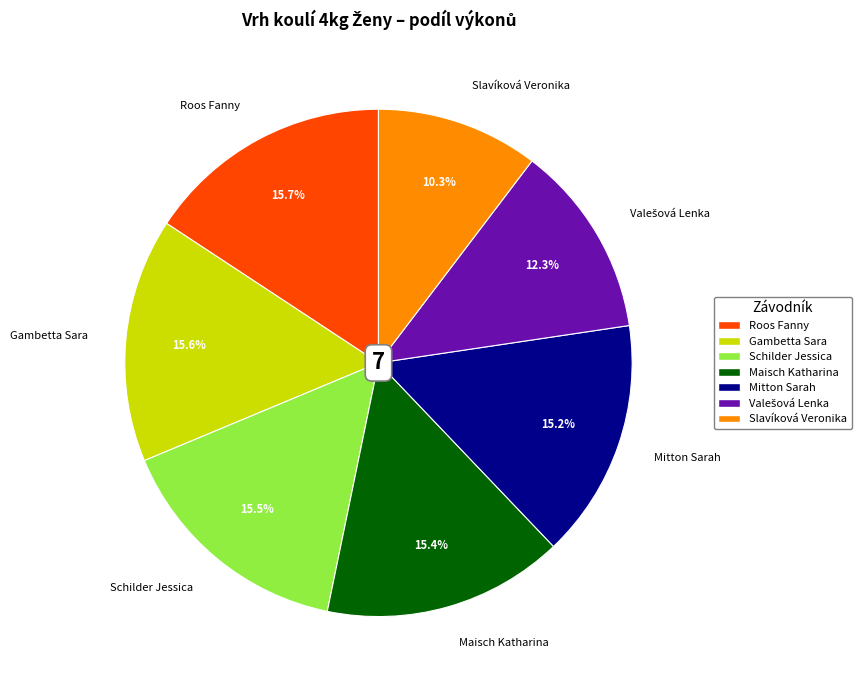

What is the ratio of the value at Gambetta Sara to the value at Schilder Jessica?

1.0